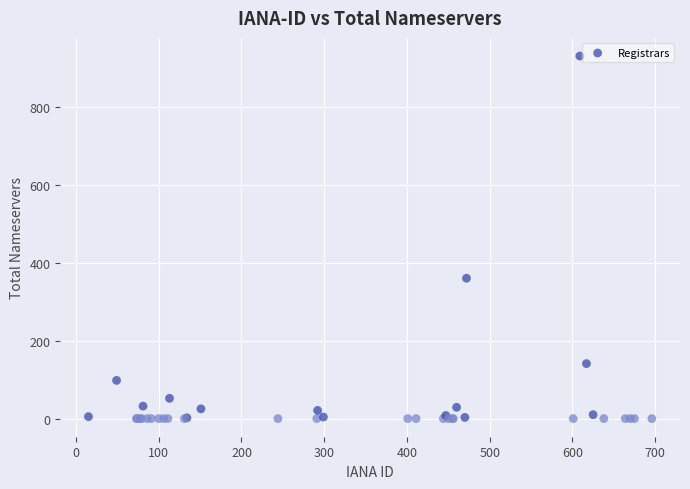

What Y value in the scatter plot is closest to 465?

360